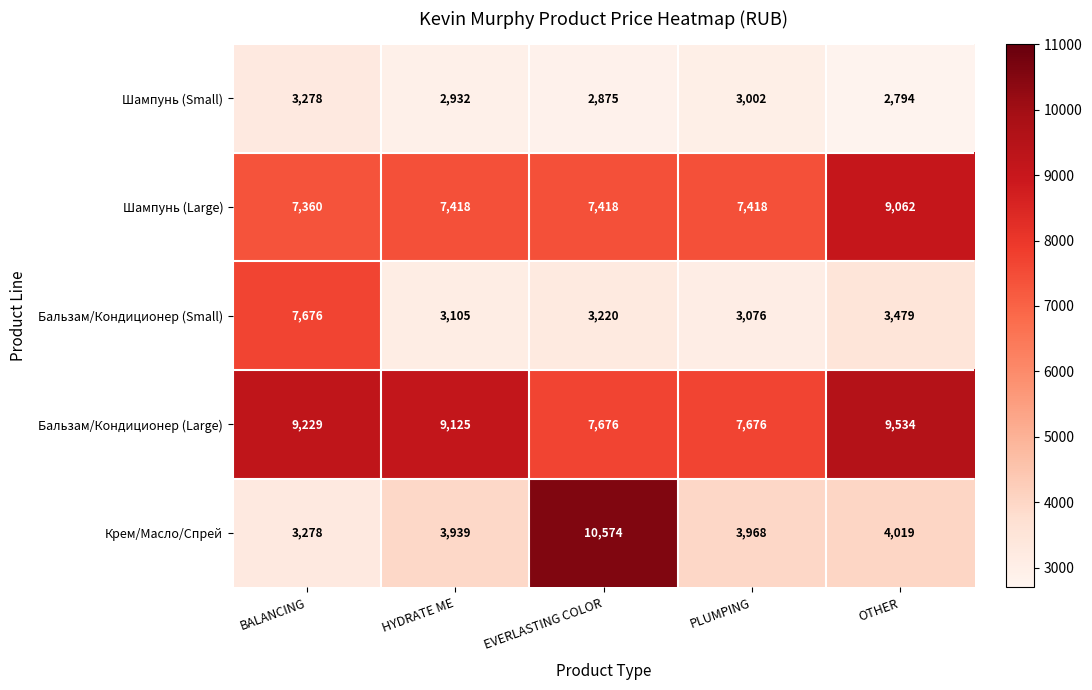

At EVERLASTING COLOR, list the series in order from smallest to largest.

Шампунь (Small), Бальзам/Кондиционер (Small), Шампунь (Large), Бальзам/Кондиционер (Large), Крем/Масло/Спрей